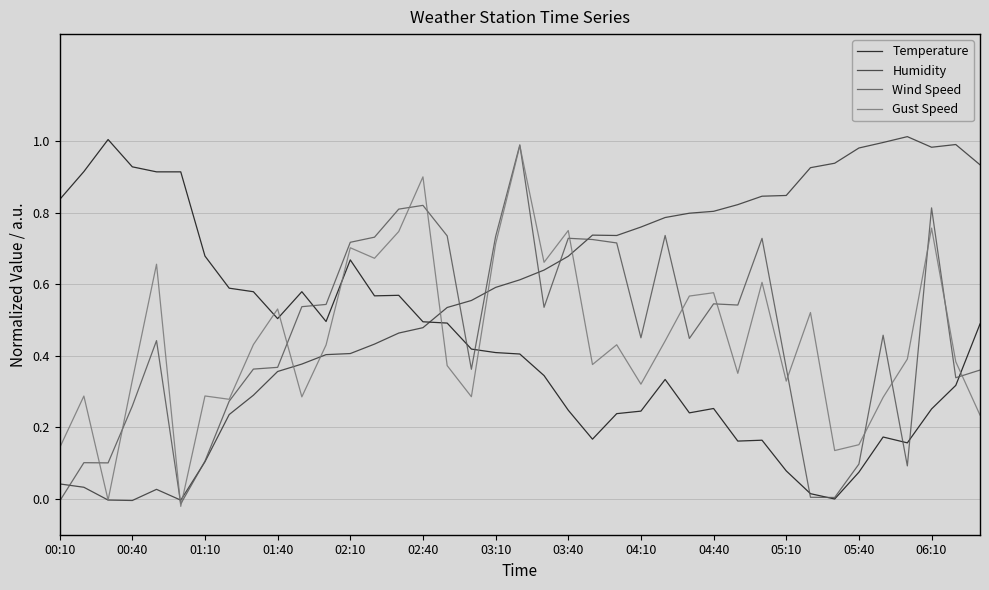

Which series has the largest total across all categories?

Humidity